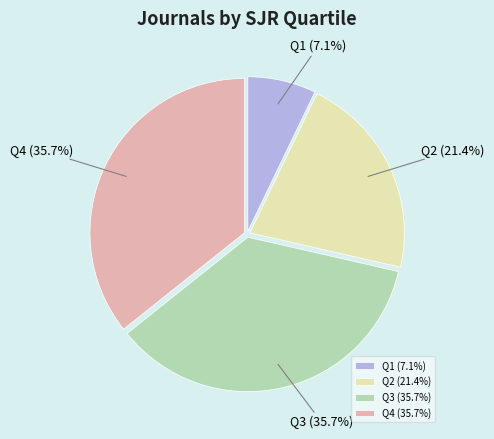

To the nearest percent, what is the difference between the largest and smallest slice percentages?

29%